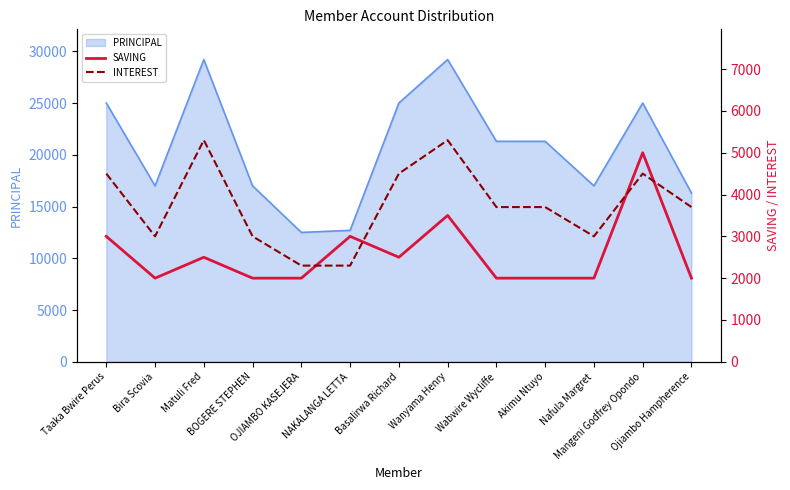

What is the highest value of the PRINCIPAL series?

29200